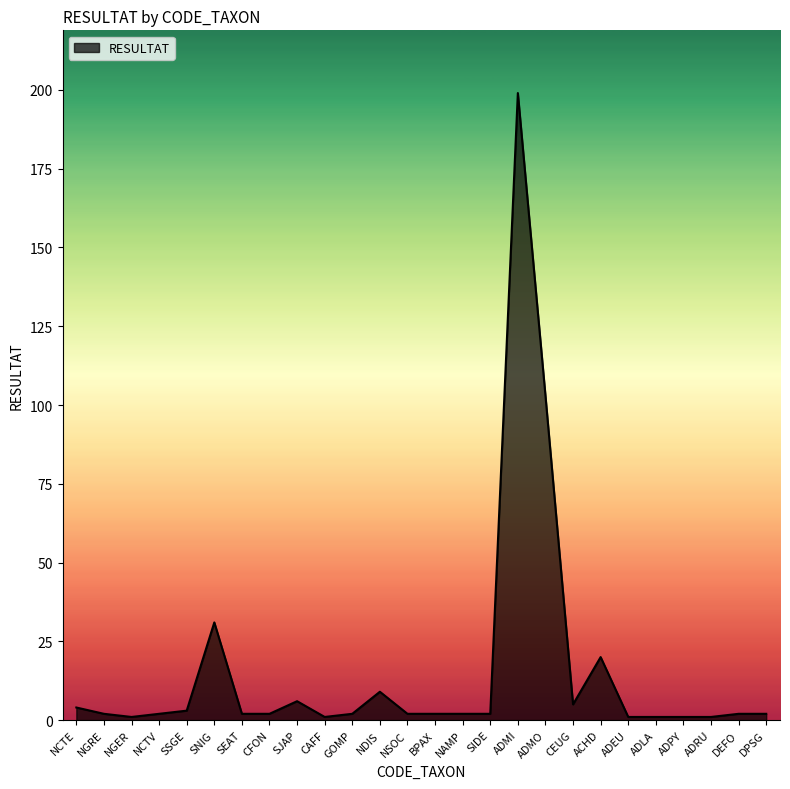

What position from the left is NCTE?

1